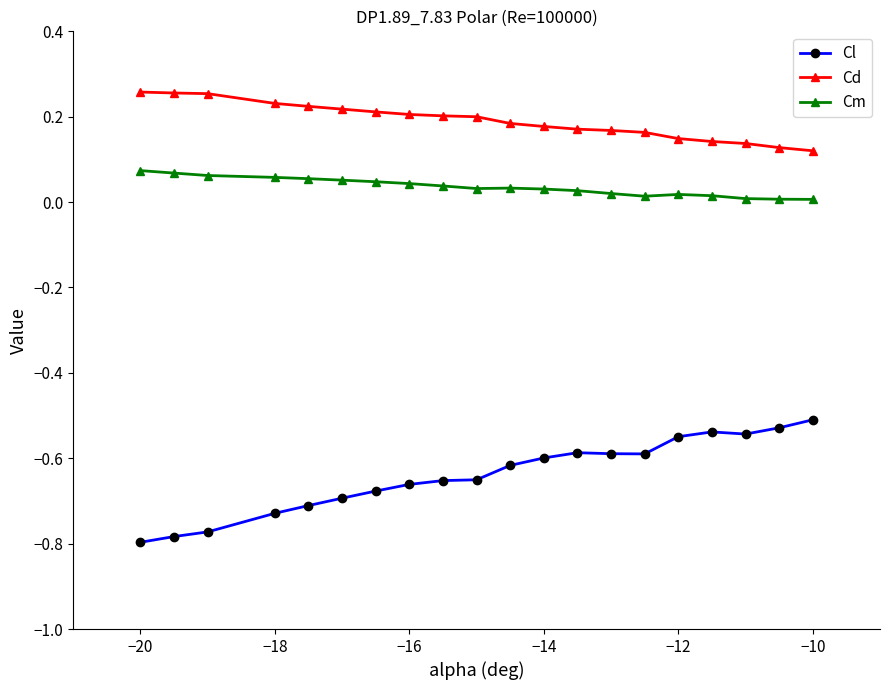

Which series has the widest spread of values?

Cl